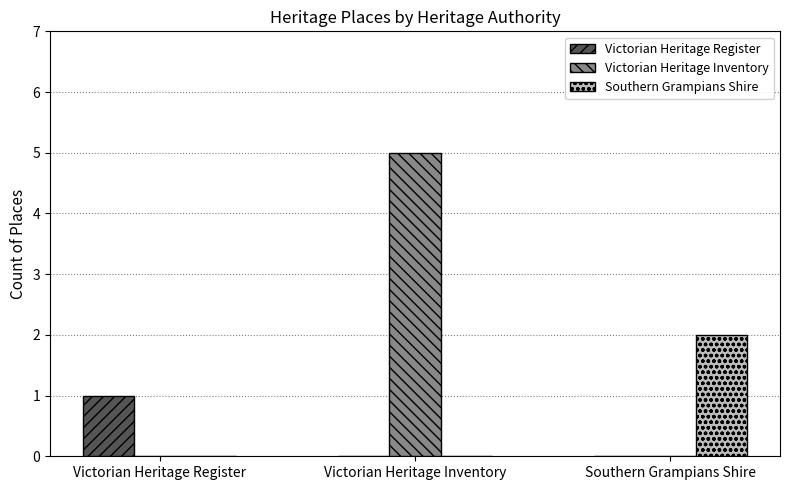

Which category has the highest value across all series?

Victorian Heritage Inventory